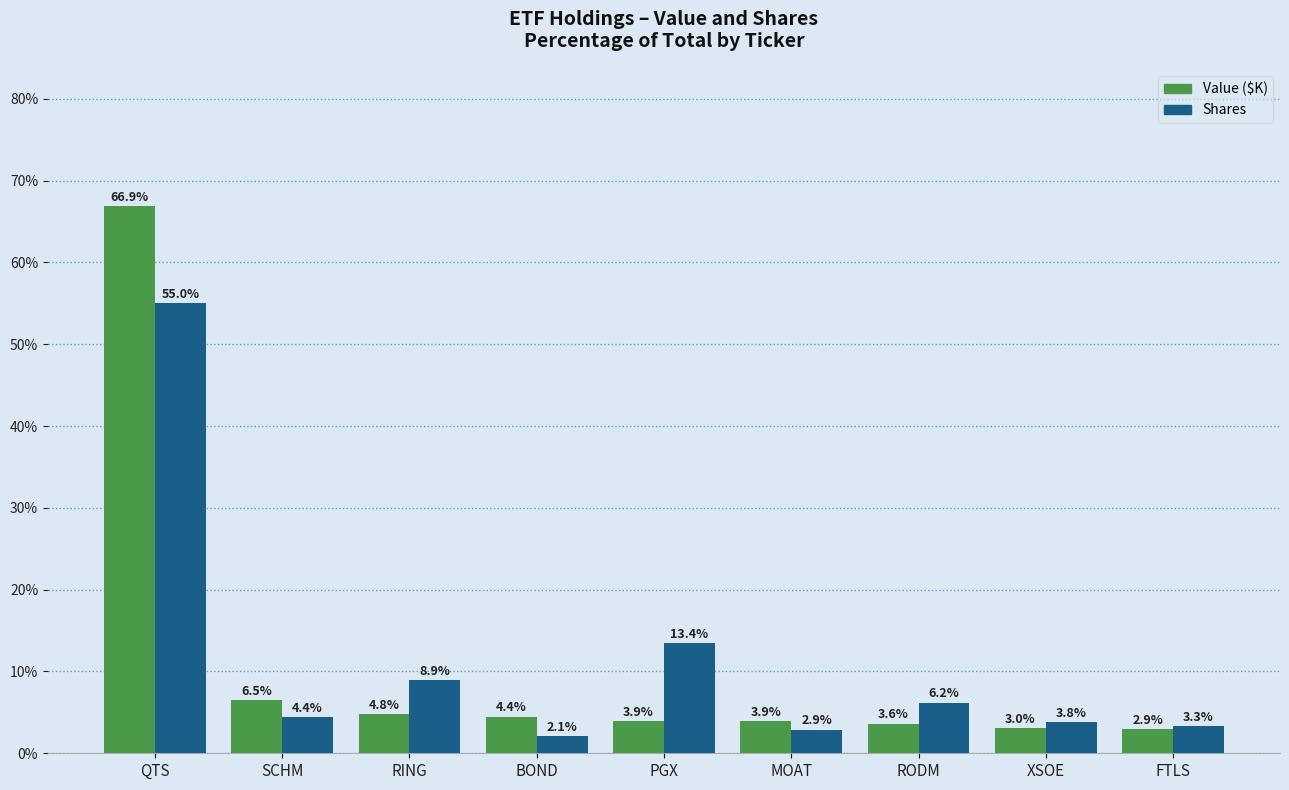

True or false: Value ($K) has a value of 2.9 at FTLS.

True